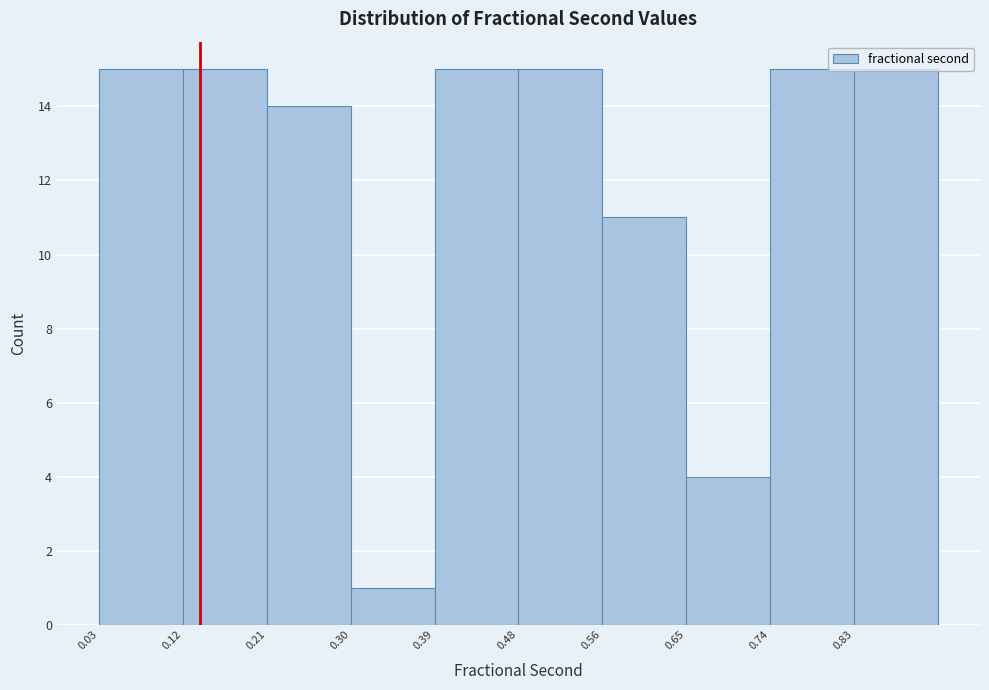

Reading left to right, list every bar in this chart as the range it spans on the x-axis followed by its height. Neither the bar edges nor the heights are printed on the chart, so give them approximately, as read against the axes.

0.03 to 0.12: 15
0.12 to 0.21: 15
0.21 to 0.30: 14
0.30 to 0.39: 1
0.39 to 0.48: 15
0.48 to 0.56: 15
0.56 to 0.65: 11
0.65 to 0.74: 4
0.74 to 0.83: 15
0.83 to 0.92: 15